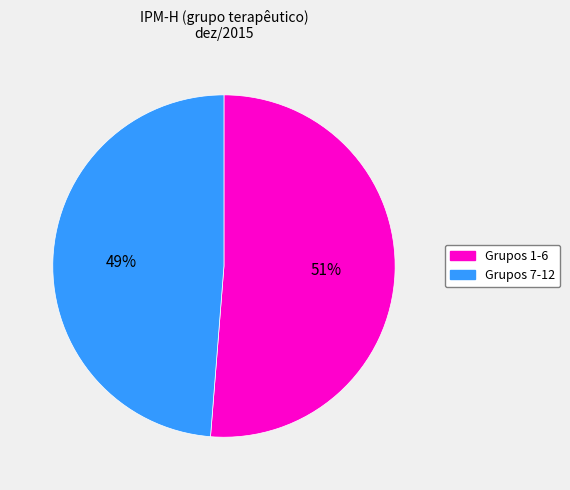

Do Grupos 7-12 and Grupos 1-6 together represent more than half of the pie?

Yes